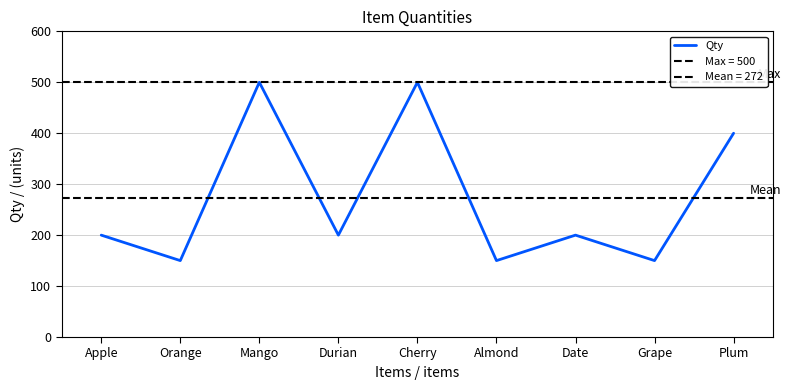

What is the label of the 8th point from the right?

Orange